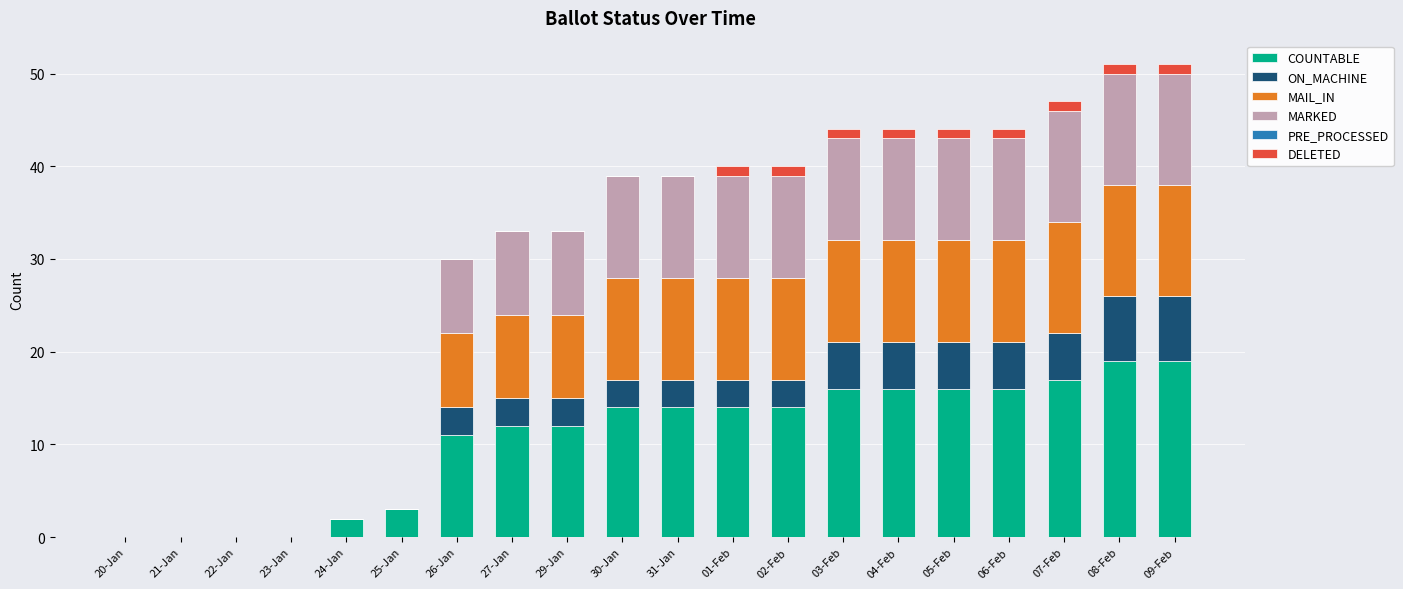

The value of COUNTABLE at 02-Feb is 21. True or false?

False